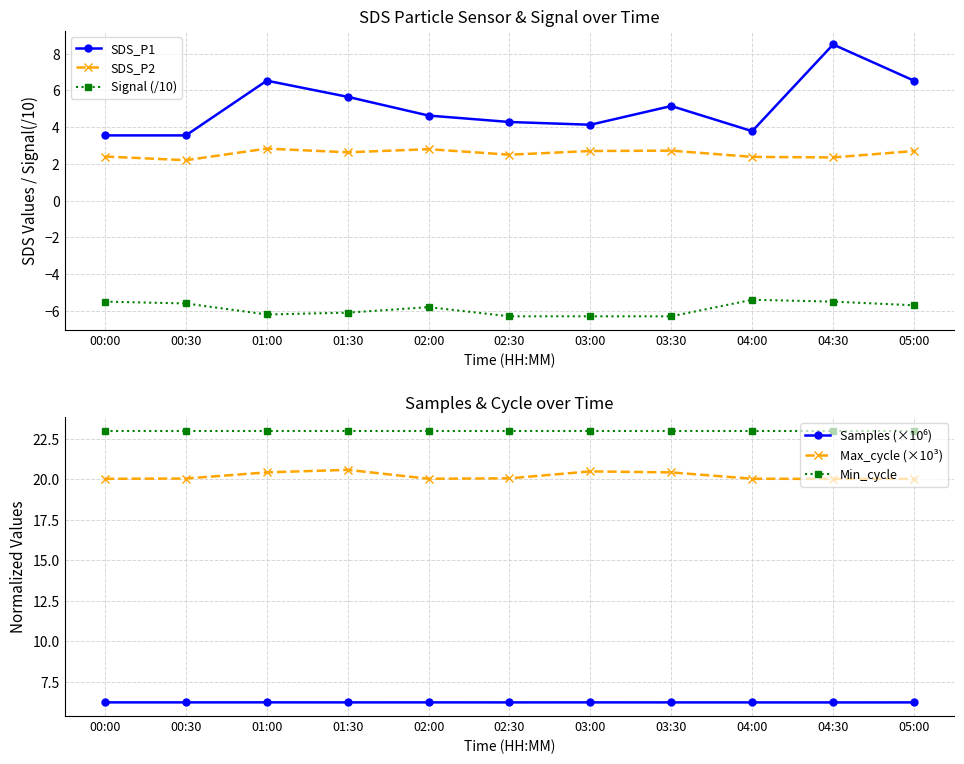

What value does the SDS_P2 series have at 03:00?

2.7